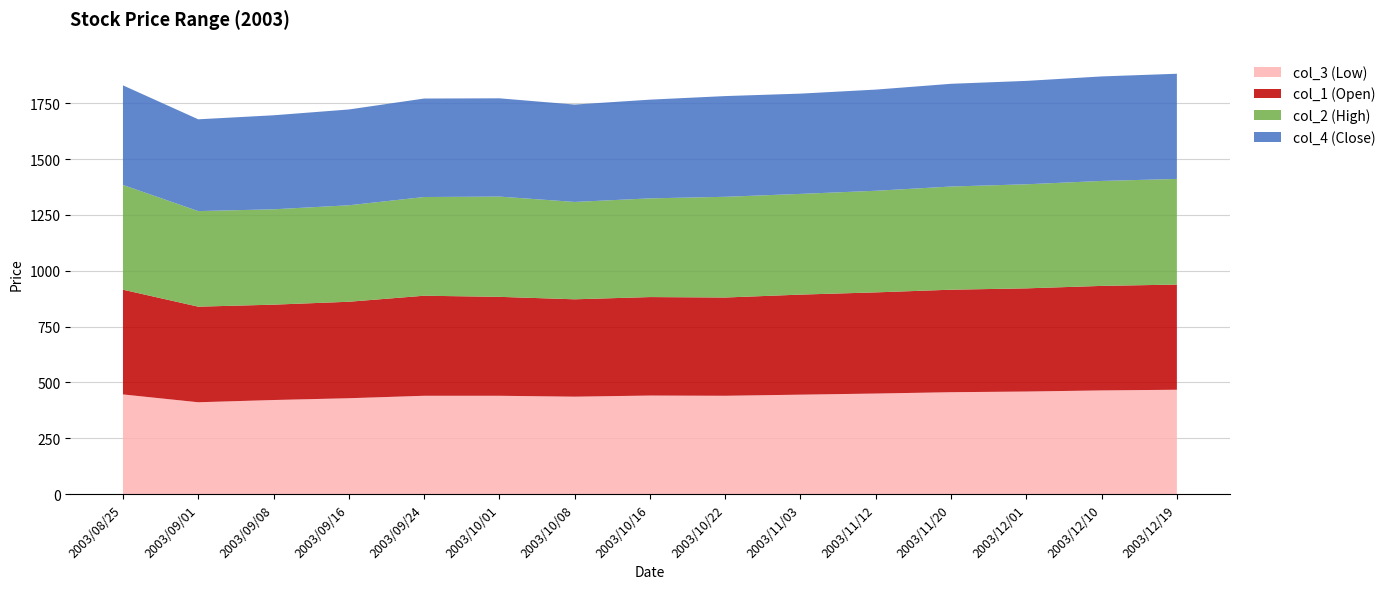

Reading right to left, extract all data points from this chart.

col_1: 2003/12/19=471	2003/12/10=468	2003/12/01=462	2003/11/20=459	2003/11/12=453	2003/11/03=448	2003/10/22=440	2003/10/16=441	2003/10/08=436	2003/10/01=443	2003/09/24=448	2003/09/16=432	2003/09/08=427	2003/09/01=428	2003/08/25=469
col_2: 2003/12/19=473	2003/12/10=470	2003/12/01=466	2003/11/20=462	2003/11/12=455	2003/11/03=451	2003/10/22=451	2003/10/16=442	2003/10/08=436	2003/10/01=449	2003/09/24=442	2003/09/16=432	2003/09/08=427	2003/09/01=428	2003/08/25=469
col_3: 2003/12/19=467	2003/12/10=464	2003/12/01=459	2003/11/20=456	2003/11/12=450	2003/11/03=445	2003/10/22=440	2003/10/16=441	2003/10/08=436	2003/10/01=440	2003/09/24=440	2003/09/16=429	2003/09/08=421	2003/09/01=411	2003/08/25=446
col_4: 2003/12/19=471	2003/12/10=468	2003/12/01=463	2003/11/20=460	2003/11/12=453	2003/11/03=449	2003/10/22=451	2003/10/16=442	2003/10/08=436	2003/10/01=440	2003/09/24=441	2003/09/16=429	2003/09/08=421	2003/09/01=411	2003/08/25=446